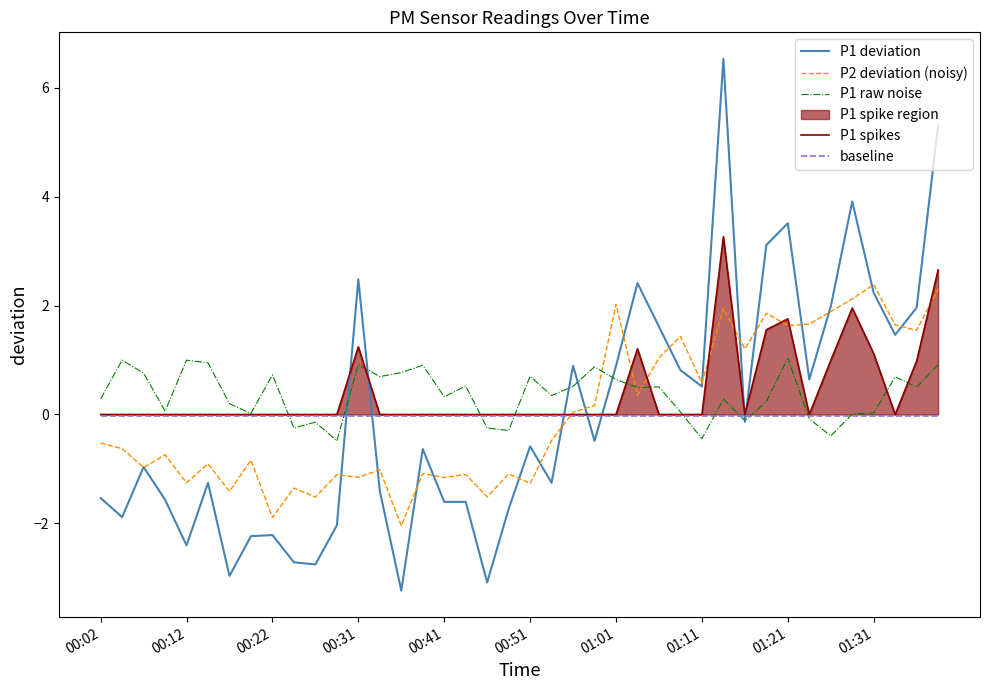

True or false: P1 deviation has more than 0 interior local peaks.

True